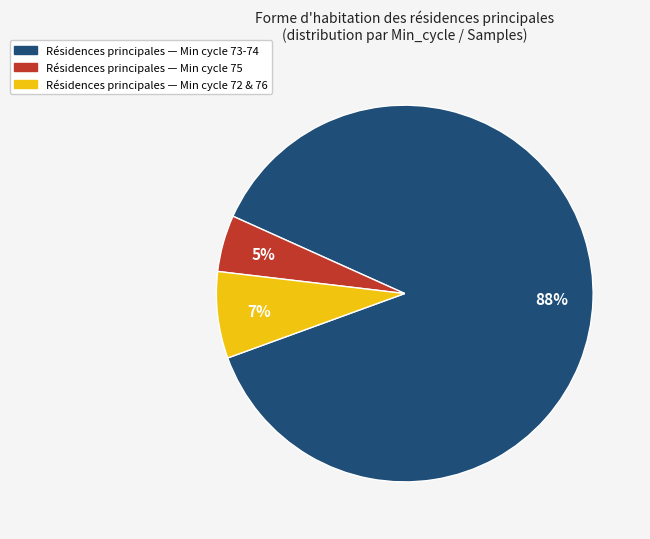

Does any single category account for the majority?

Yes